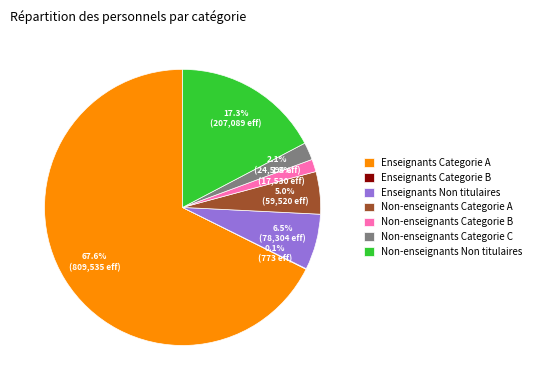

What portion of the pie excludes Non-enseignants Categorie A?

95.0%